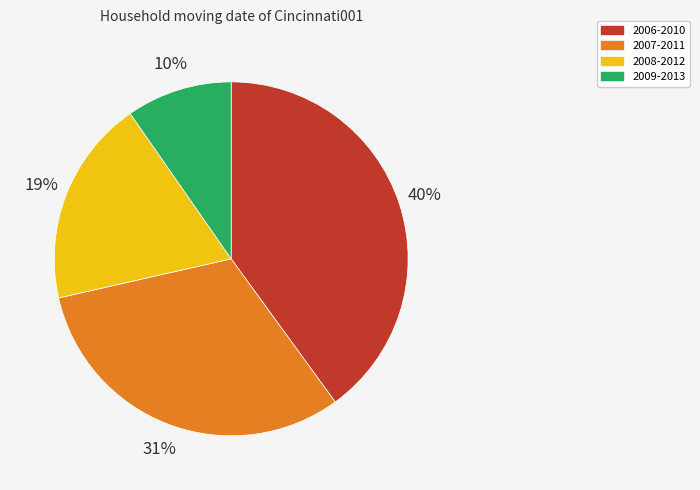

To the nearest percent, what is the difference between the largest and smallest slice percentages?

30%